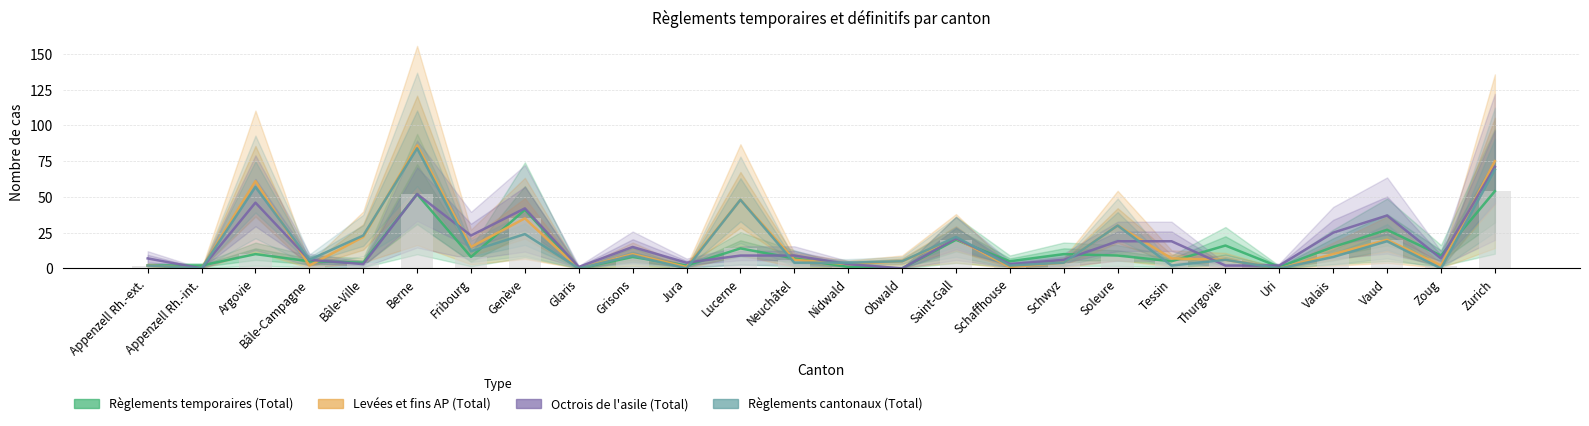

What is the average value of the Règlements cantonaux (Total) series?

17